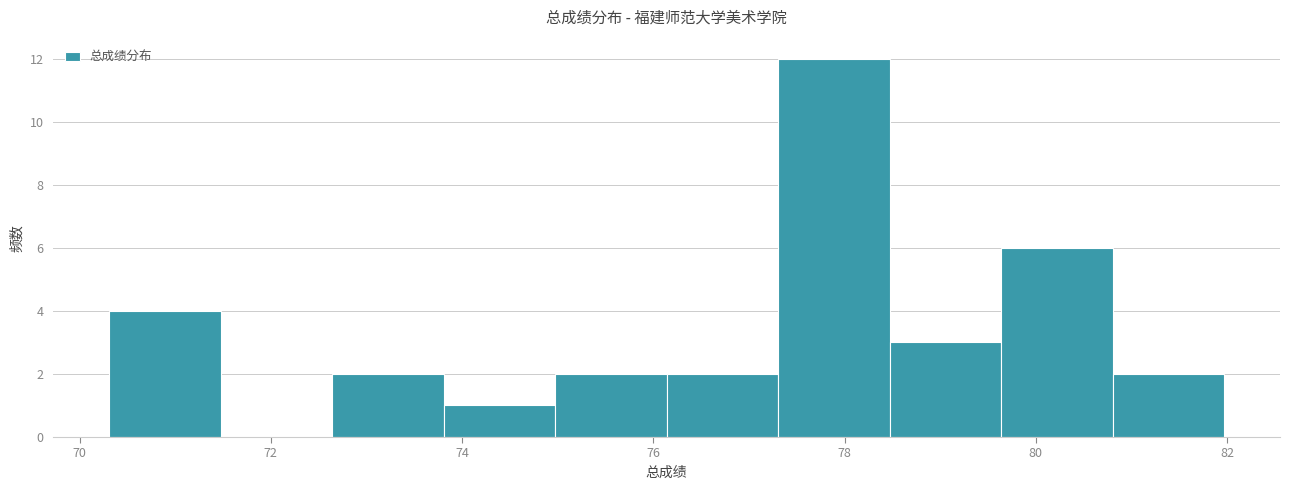

Reading left to right, transcribe this chart: for each bar, give the range it covers on the x-axis and its height. Neither the bar edges nor the heights are printed on the chart, so give them approximately, as read against the axes.

70.4 to 71.4: 4
71.4 to 72.6: 0
72.6 to 73.8: 2
73.8 to 75.0: 1
75.0 to 76.2: 2
76.2 to 77.4: 2
77.4 to 78.4: 12
78.4 to 79.6: 3
79.6 to 80.8: 6
80.8 to 82.0: 2